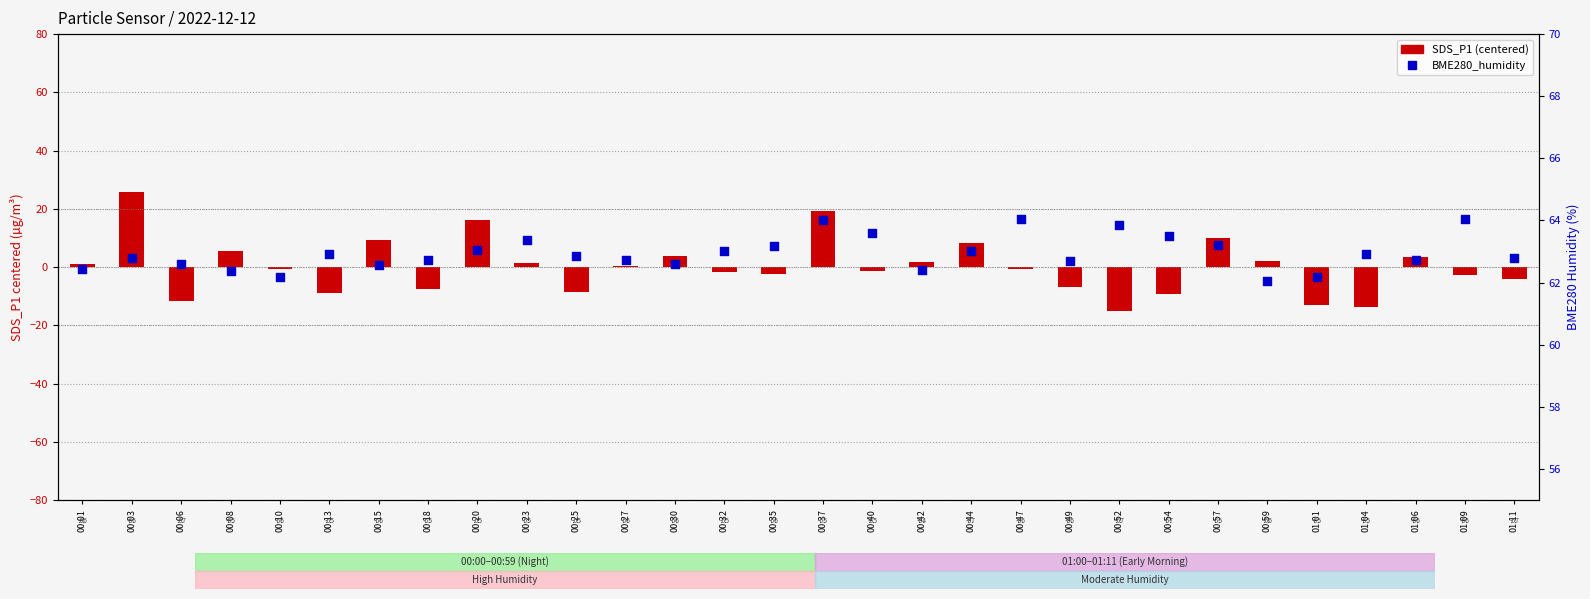

At how many categories does at least one series exceed 20?

30